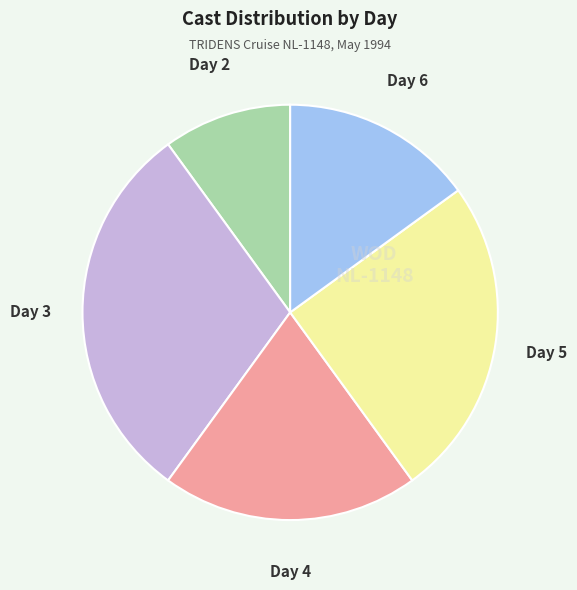

Is there a majority slice in this chart?

No